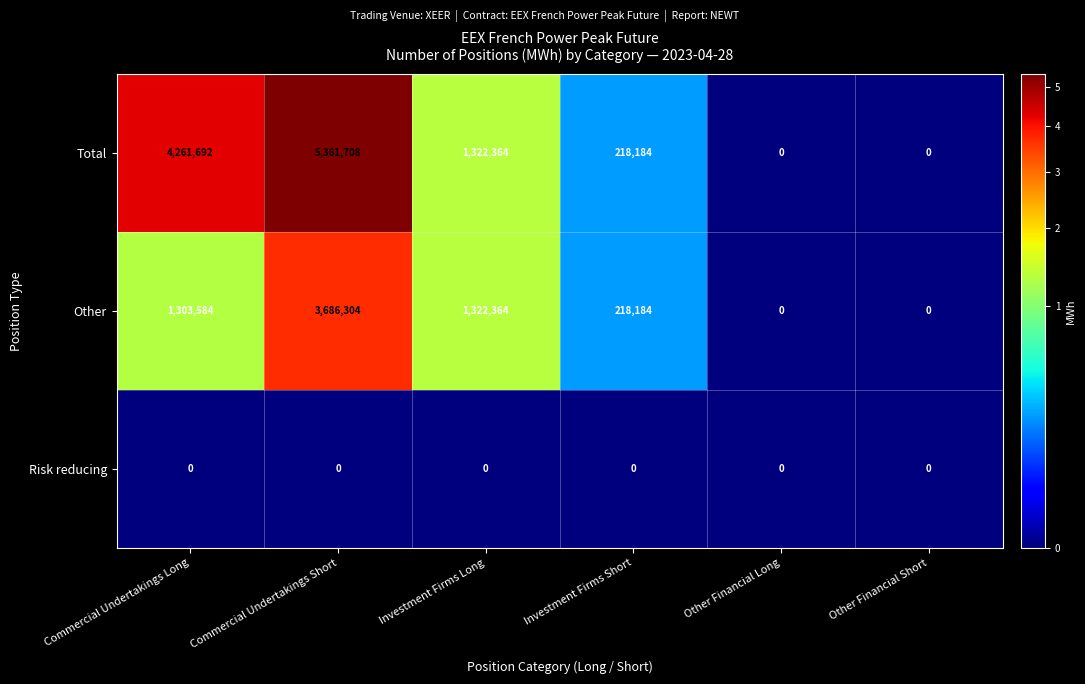

Reading right to left, list all the values displayed in this chart.

Total: Other Financial Short=0	Other Financial Long=0	Investment Firms Short=218184	Investment Firms Long=1322364	Commercial Undertakings Short=5361708	Commercial Undertakings Long=4261692
Other: Other Financial Short=0	Other Financial Long=0	Investment Firms Short=218184	Investment Firms Long=1322364	Commercial Undertakings Short=3686304	Commercial Undertakings Long=1303584
Risk reducing: Other Financial Short=0	Other Financial Long=0	Investment Firms Short=0	Investment Firms Long=0	Commercial Undertakings Short=0	Commercial Undertakings Long=0